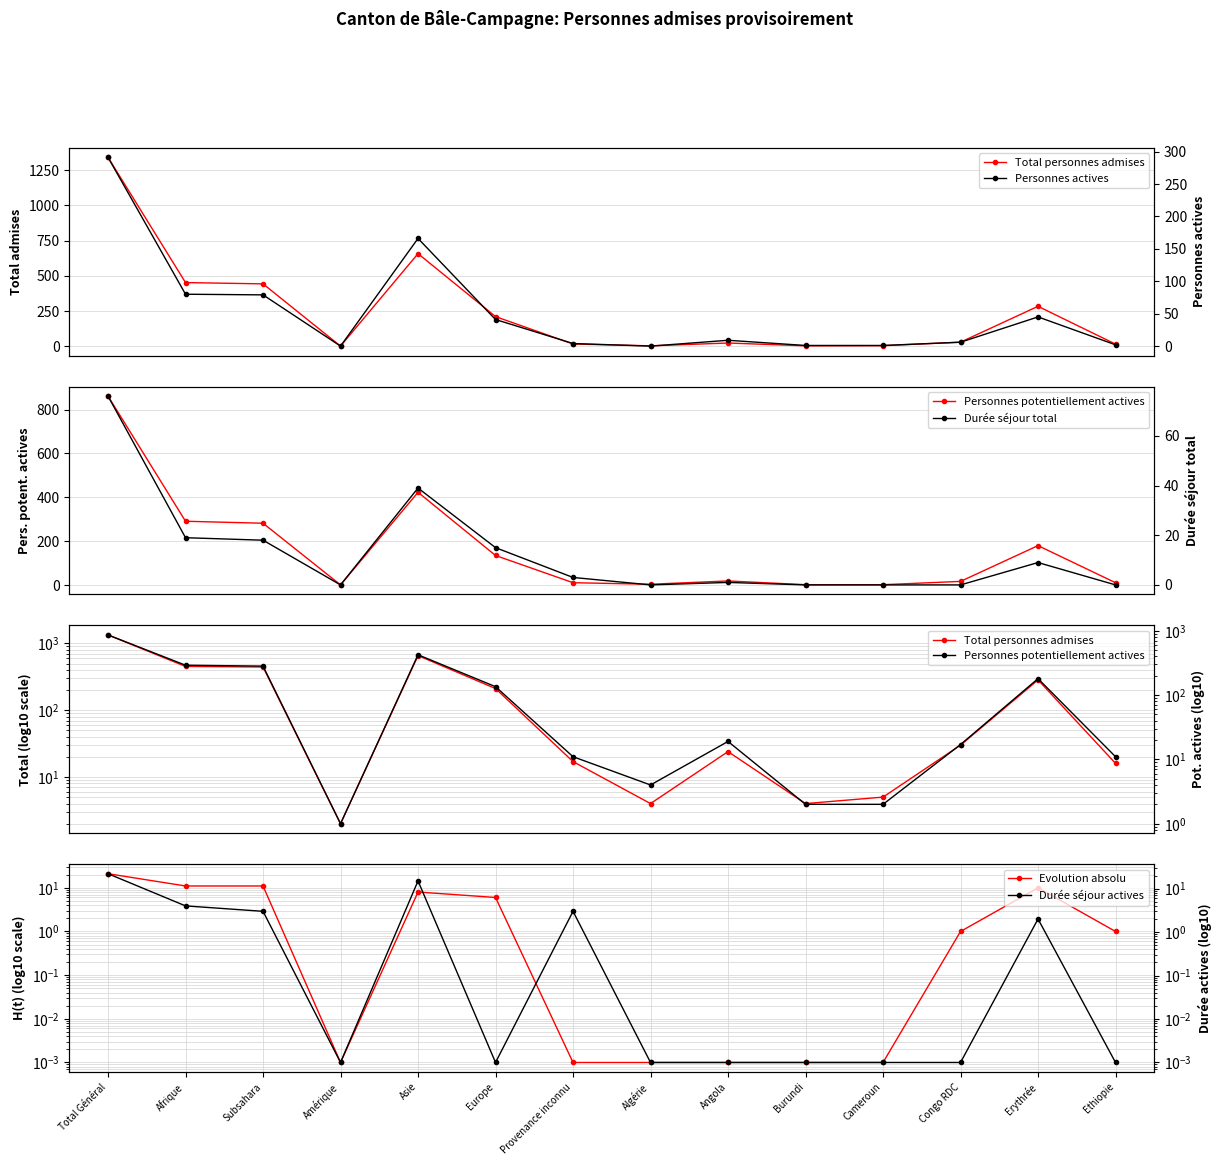

Between Algérie and Ethiopie, which is larger?

Ethiopie